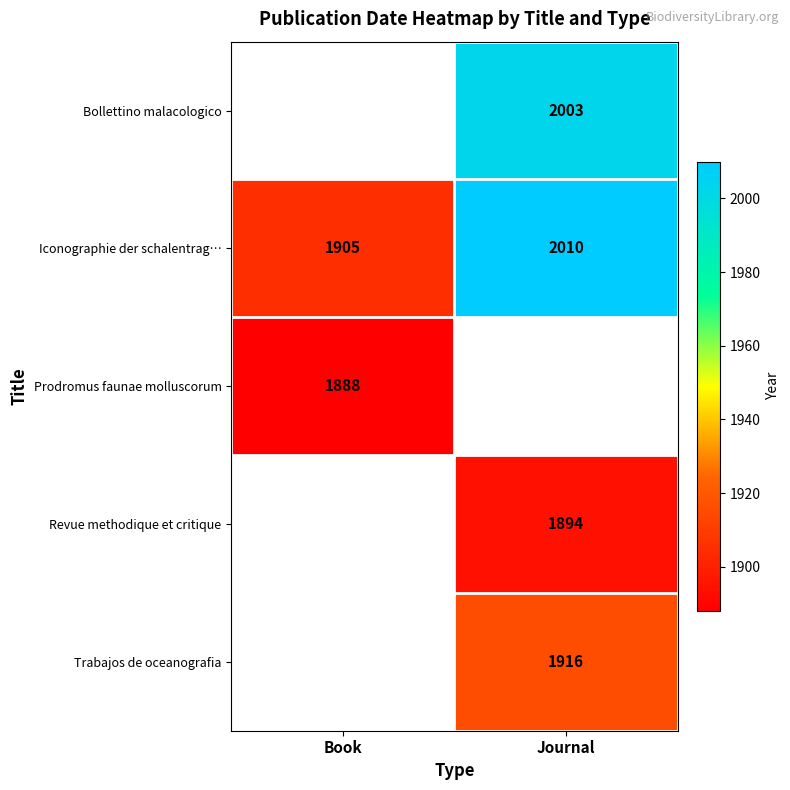

Is it true that Bollettino malacologico equals 945 at Journal?

False